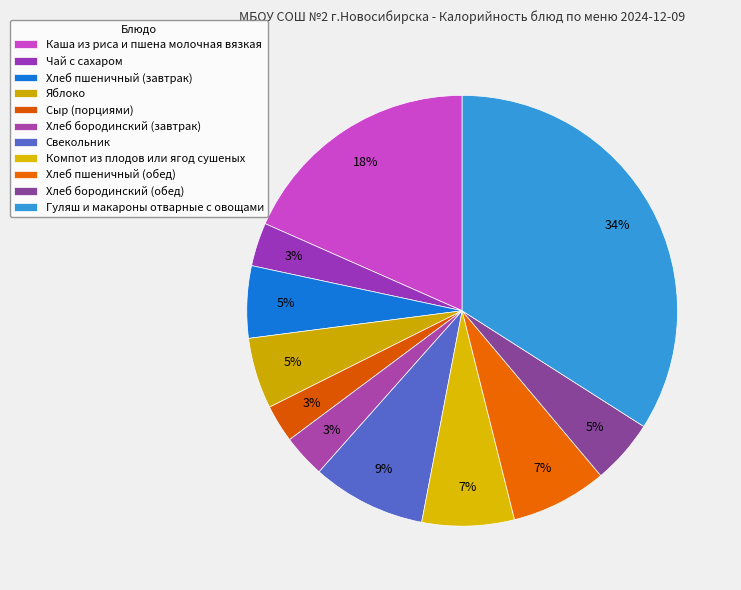

Count the number of slices in the pie.

11